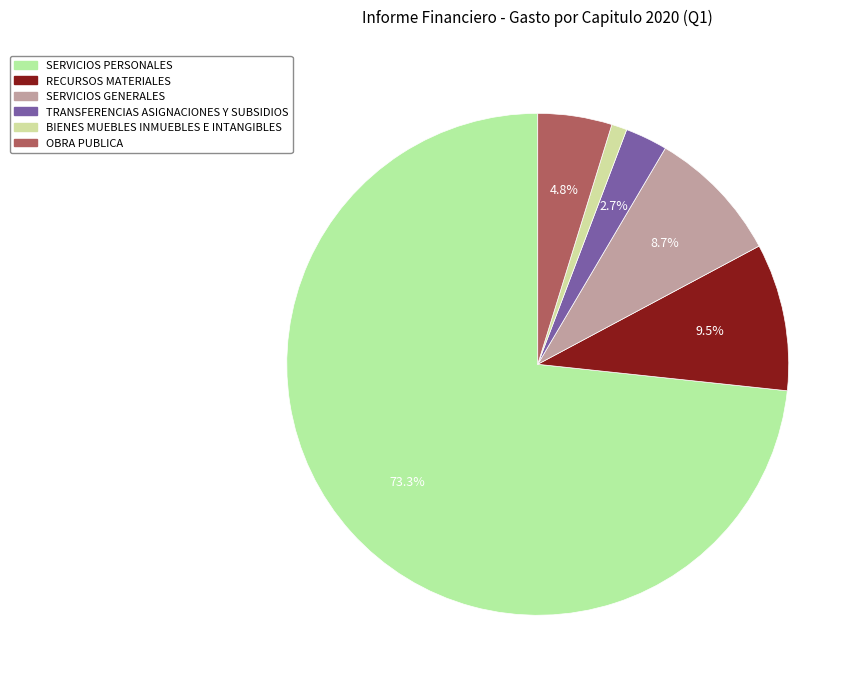

To the nearest percent, what is the average slice percentage?

17%